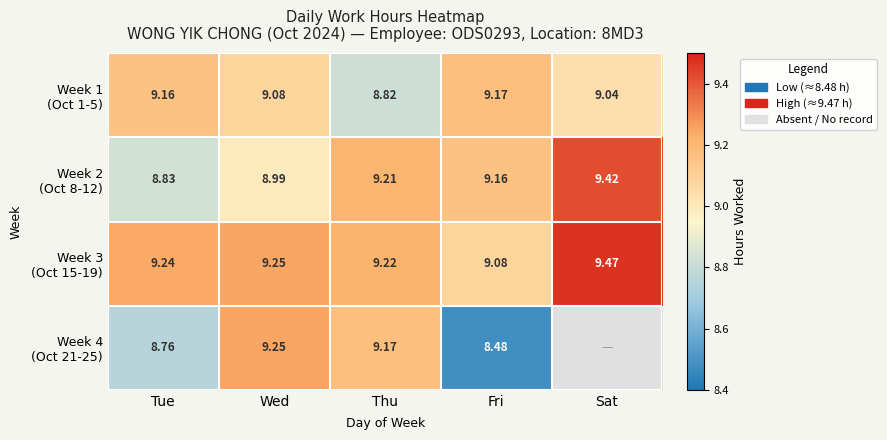

What is the approximate value of Week 2 (Oct 8-12) at Wed?

9.0